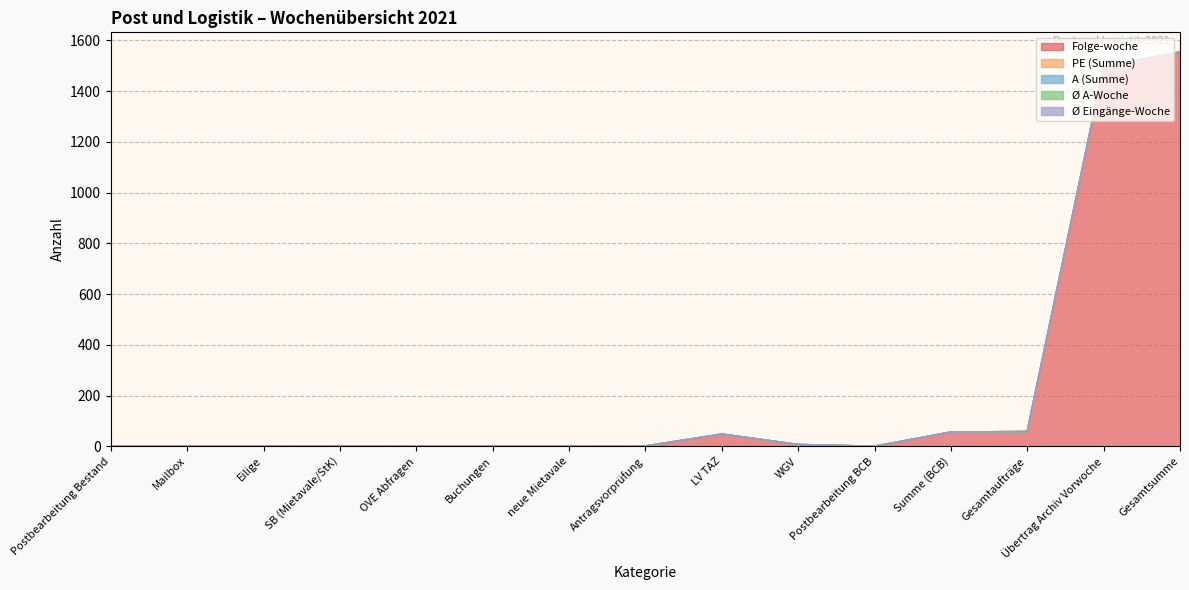

At how many categories does at least one series exceed 965?

2